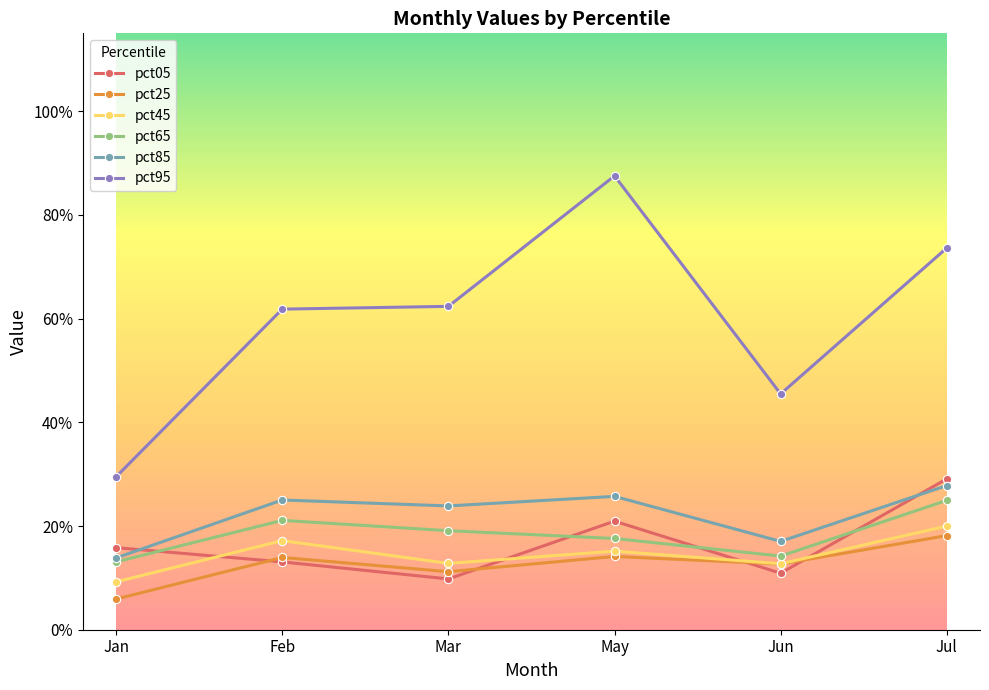

What are all the series names shown in the legend?

pct05, pct25, pct45, pct65, pct85, pct95